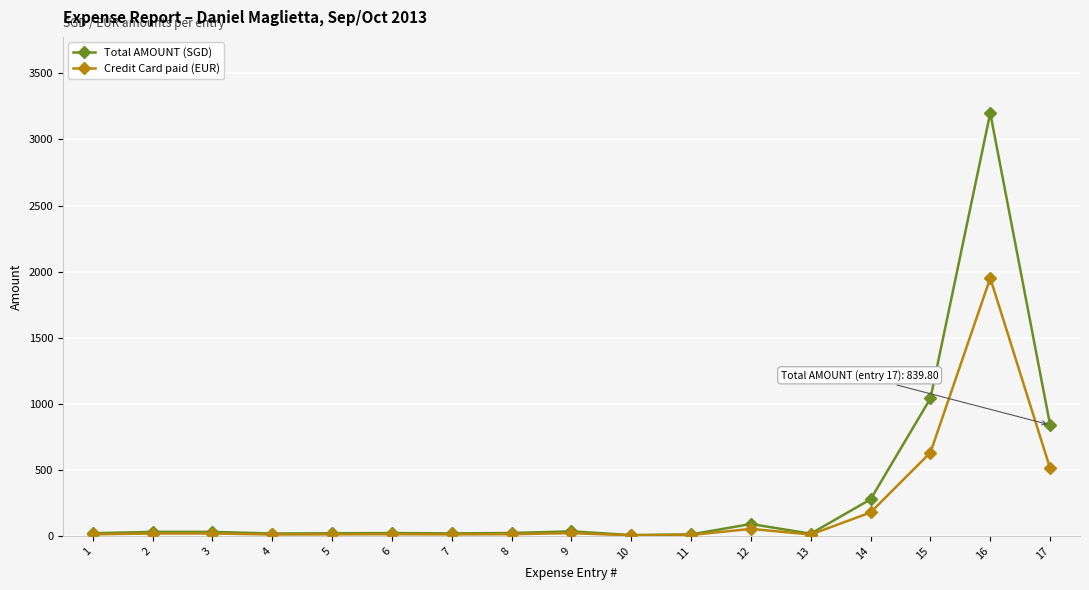

At 17, list the series in order from largest to smallest.

Total AMOUNT (SGD), Credit Card paid (EUR)